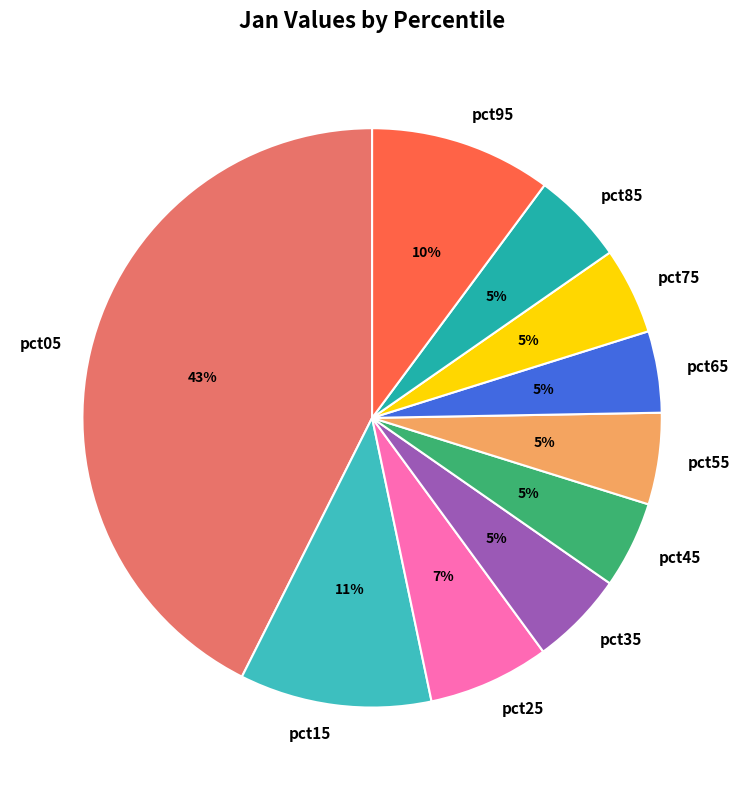

Count the number of slices in the pie.

10